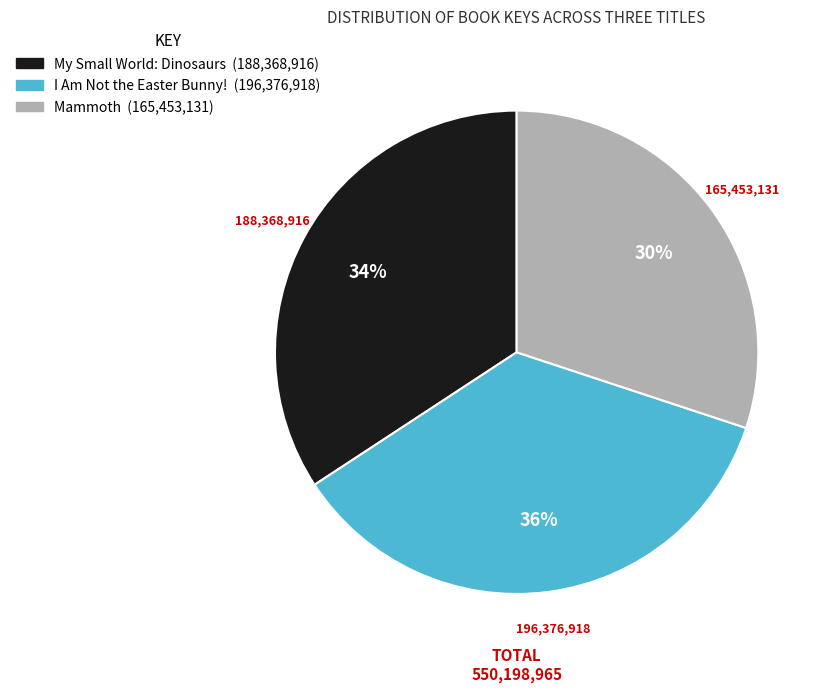

Combined, do Mammoth and I Am Not the Easter Bunny! account for over 50%?

Yes